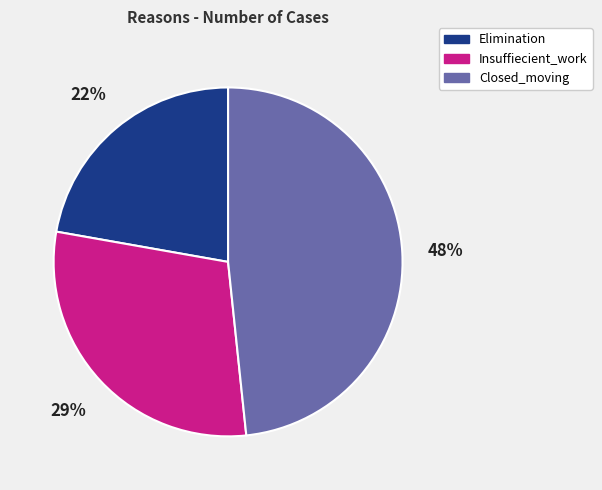

Which slice is the smallest?

Elimination